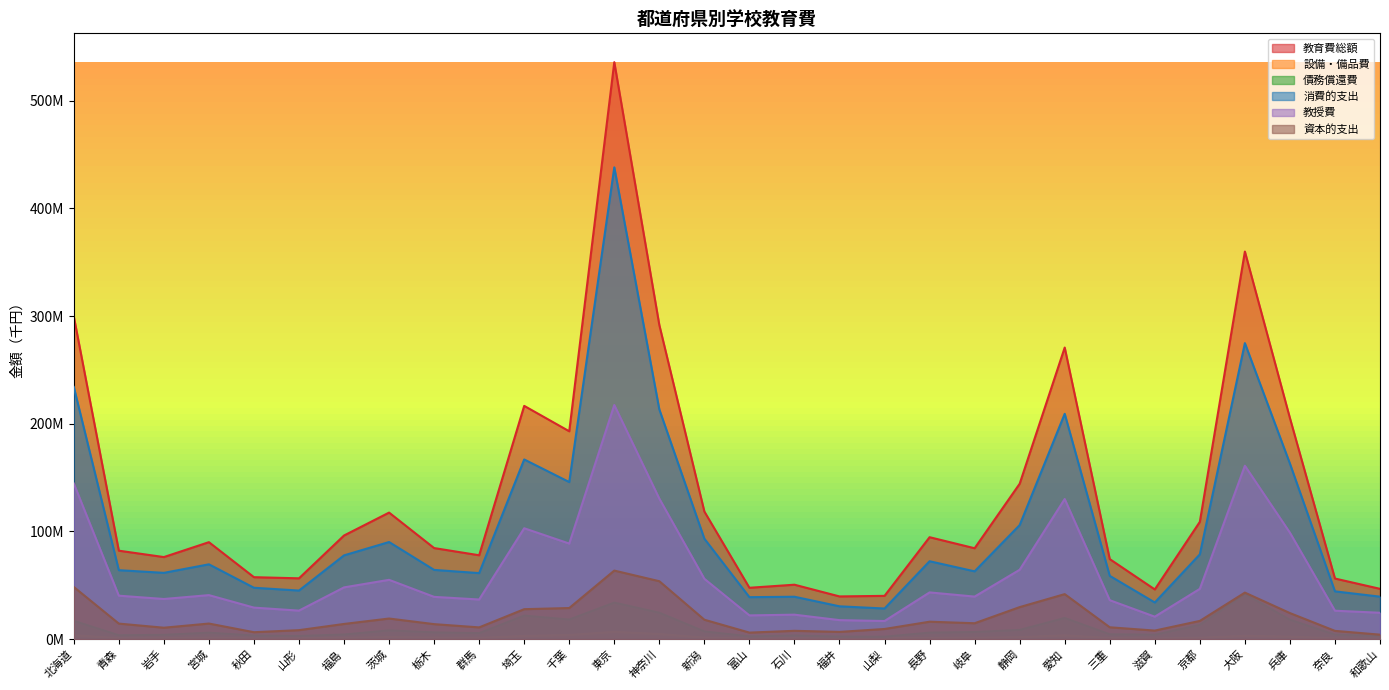

In 教育費総額, how many points are higher than both neighbors (excluding endpoints)?

8